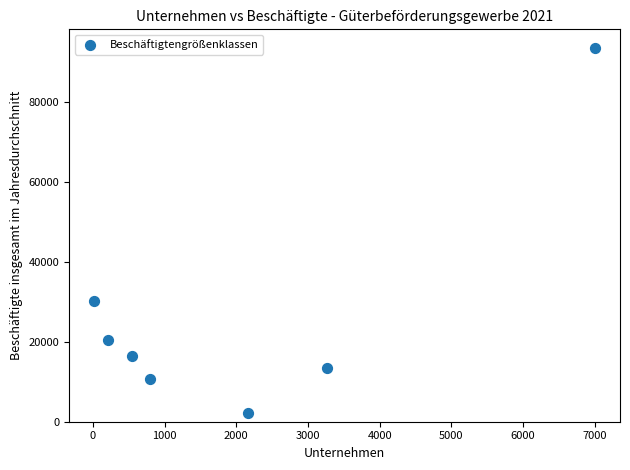

What Y value in the scatter plot is closest to 47823?

30246